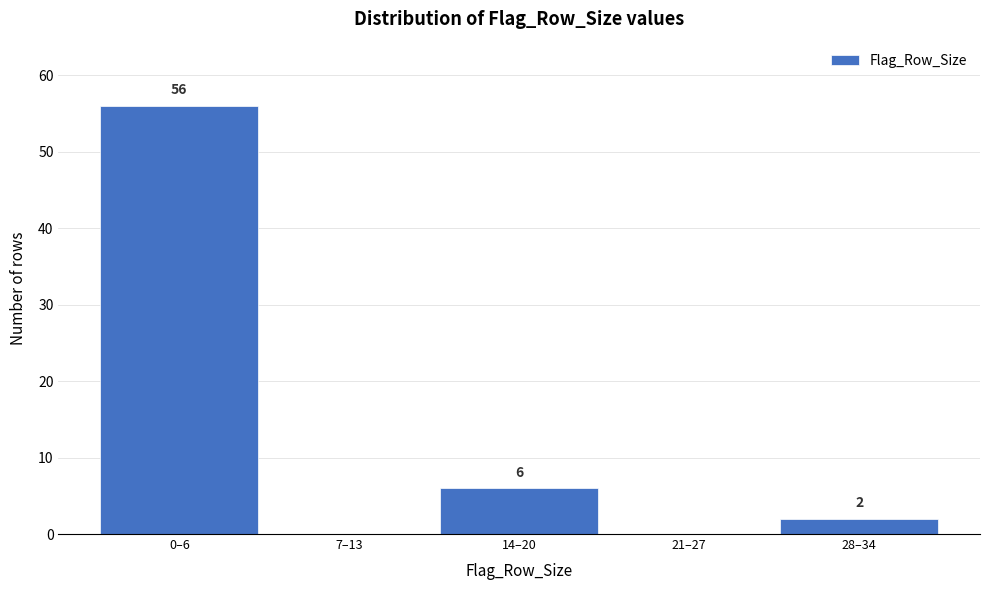

Reading left to right, transcribe all the data shown in this chart.

0–6=56	7–13=0	14–20=6	21–27=0	28–34=2